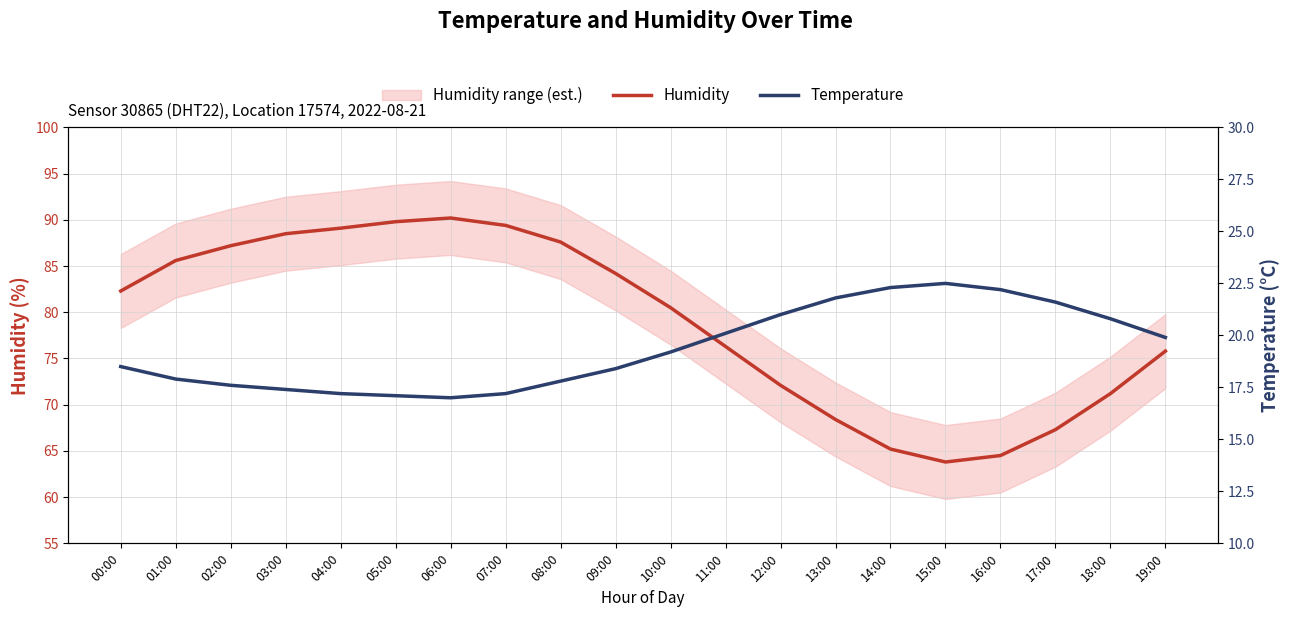

What is the spread (max minus min) of values at 13:00?

46.6